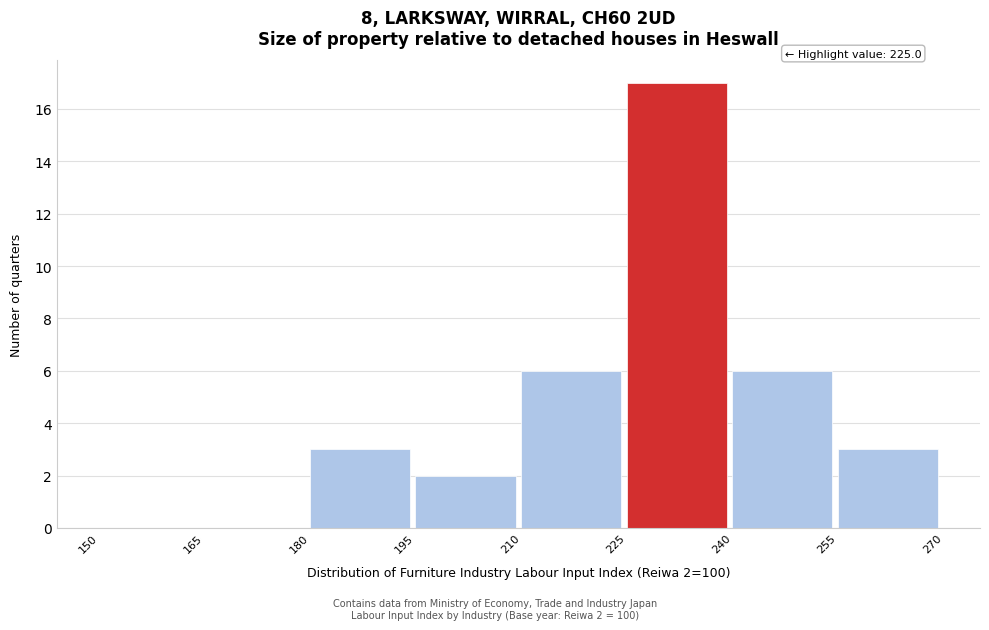

Which range on the x-axis has the tallest bar?

225 to 240